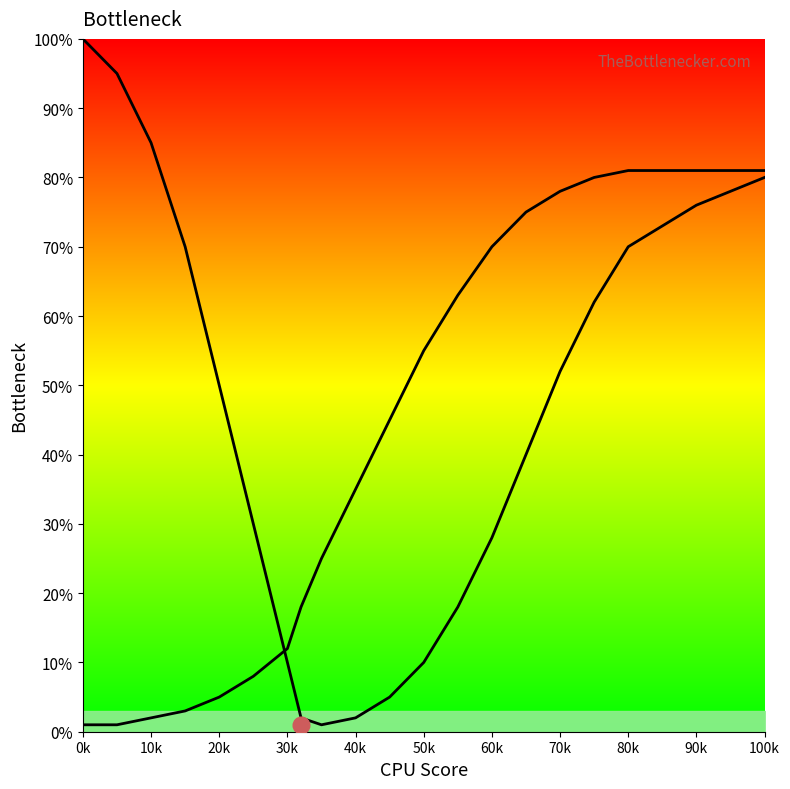

How many interior local valleys does the Curve 1 series have?

1